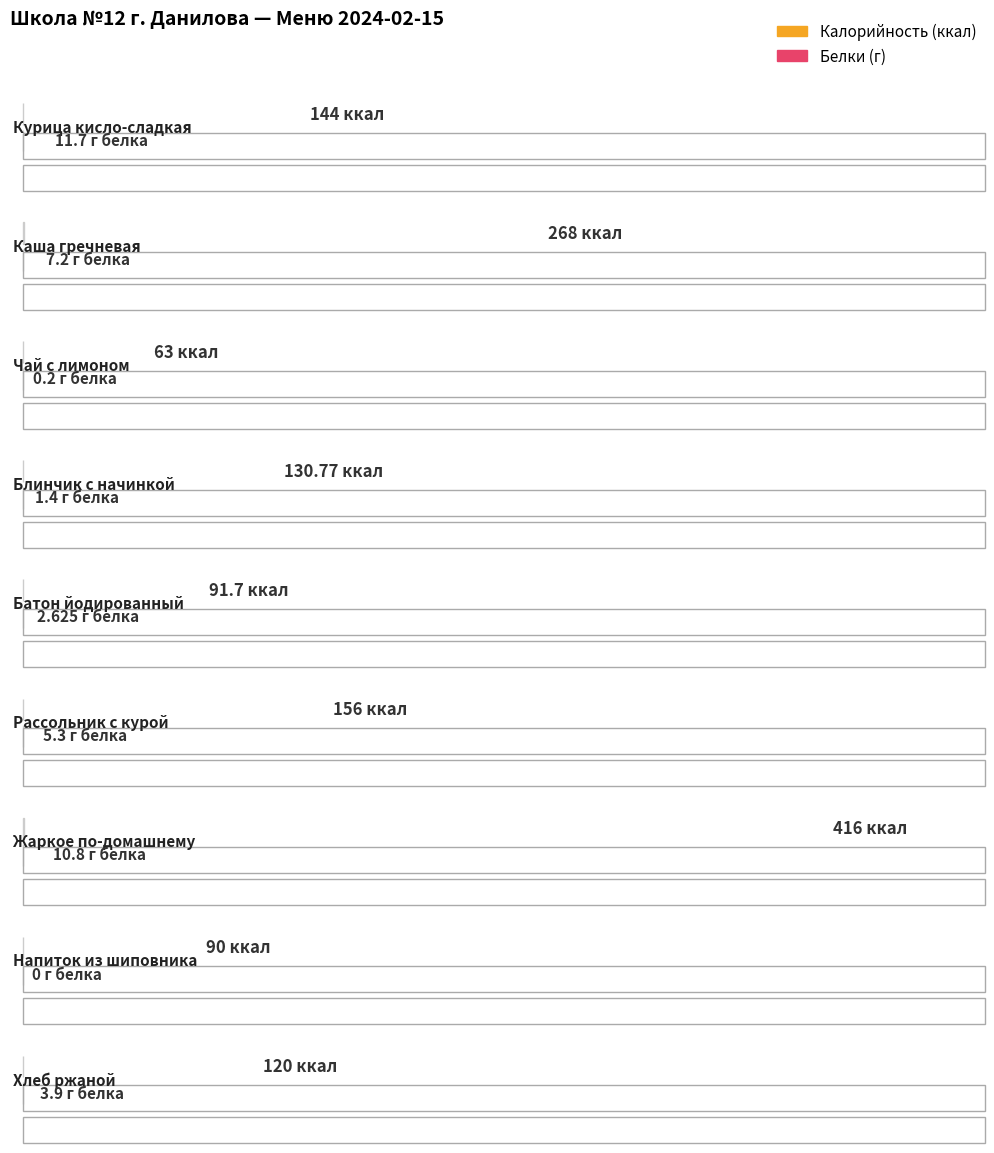

How many data points in Белки are above 3?

5